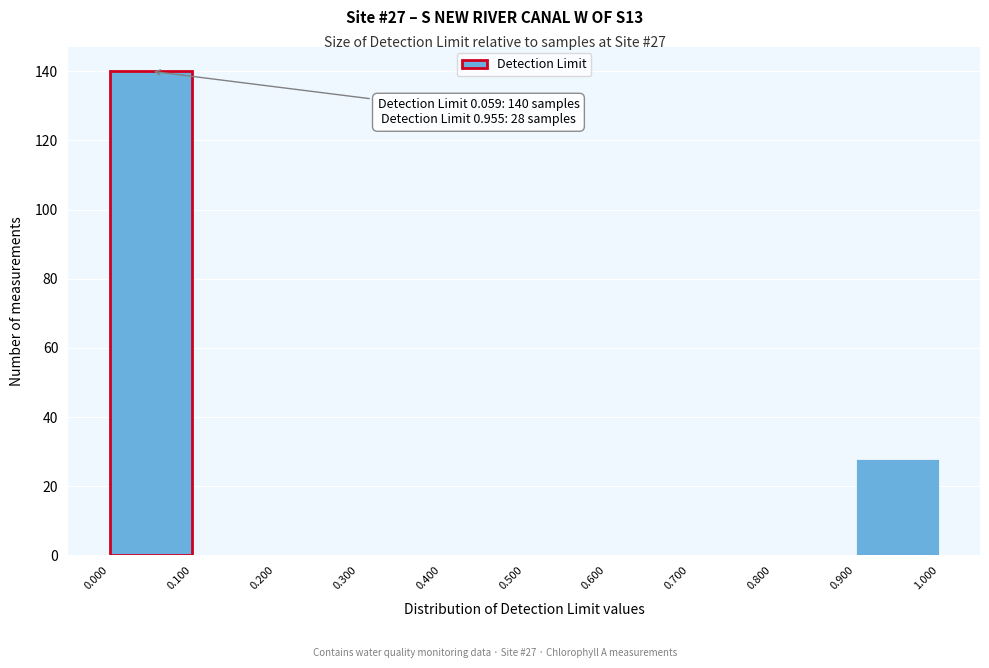

Which range on the x-axis has the tallest bar?

0.000 to 0.100